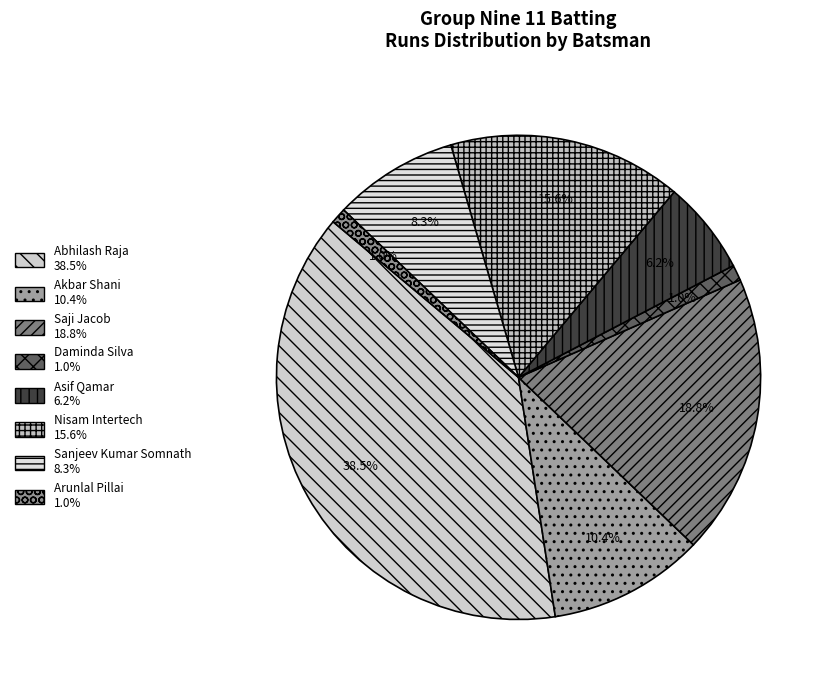

Does Arunlal Pillai account for over 50% of the chart?

No